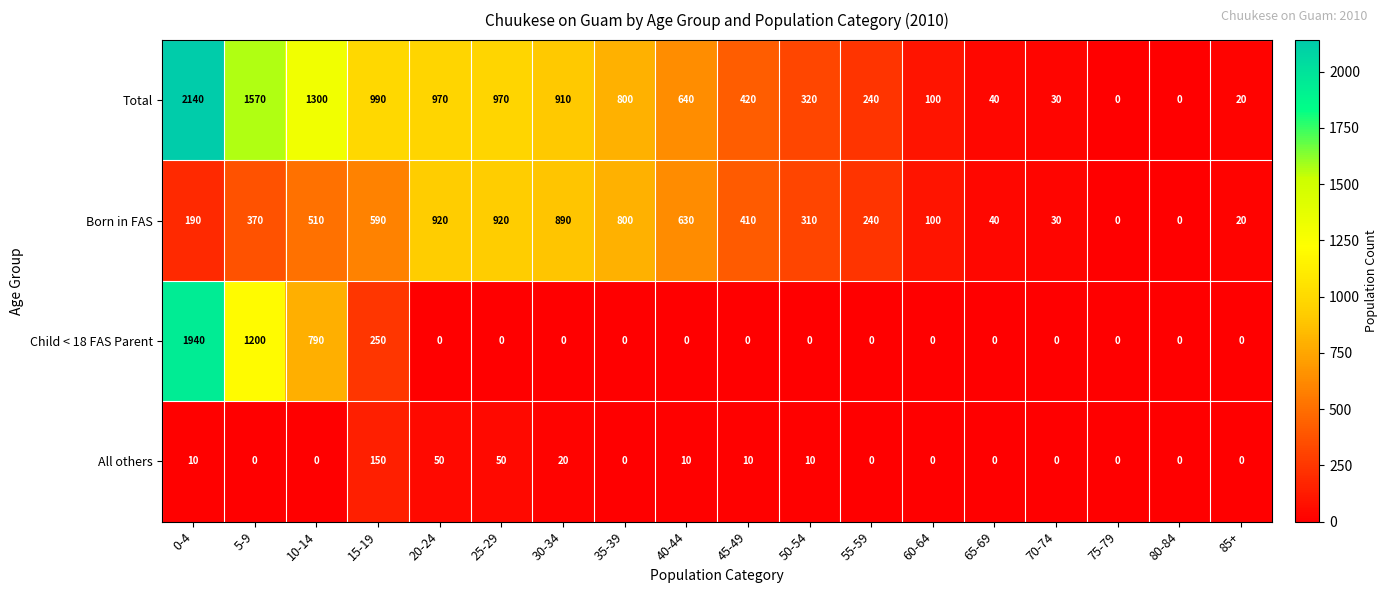

True or false: Born in FAS has a value of 40 at 65-69.

True